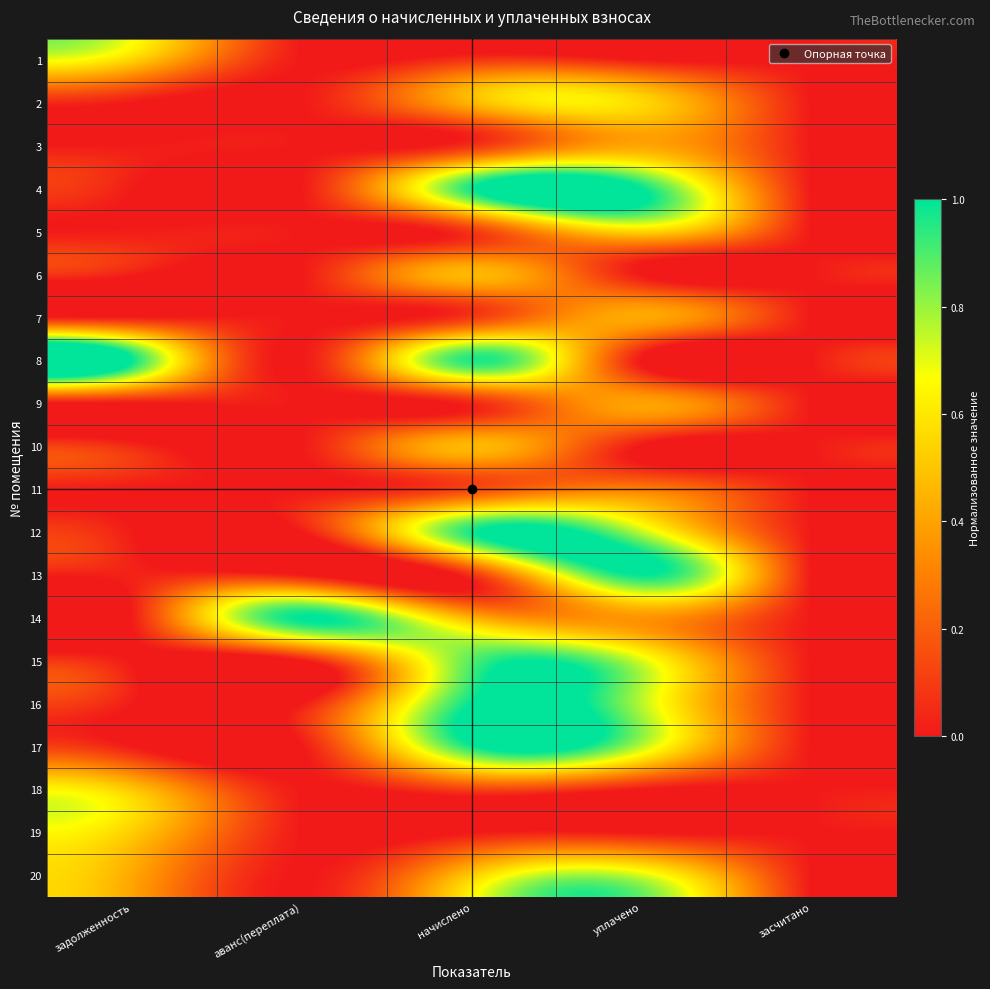

Between уплачено and начислено, which is larger?

начислено